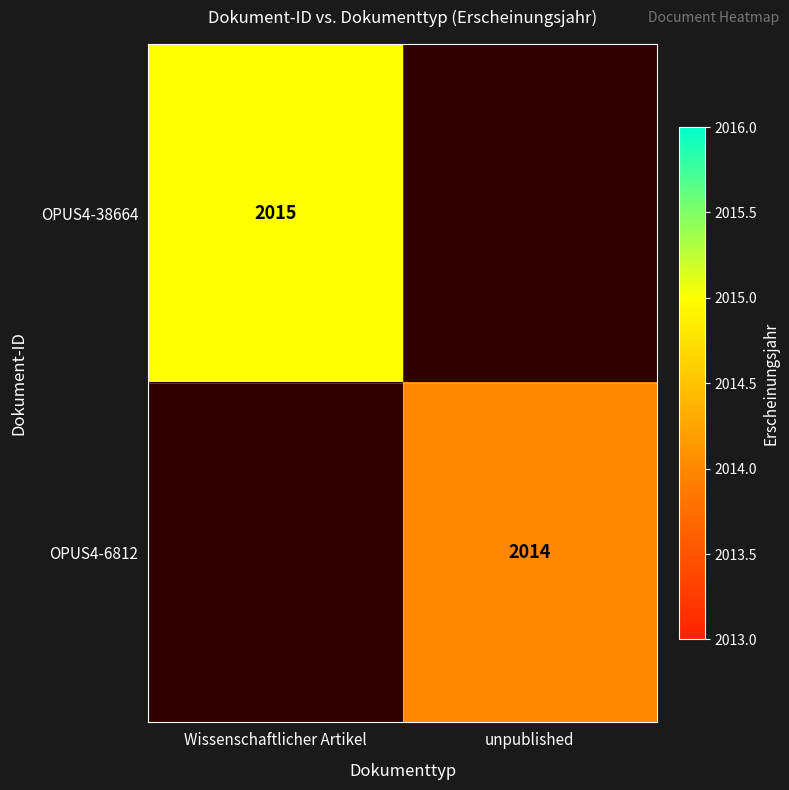

At how many categories does at least one series exceed 2014?

1